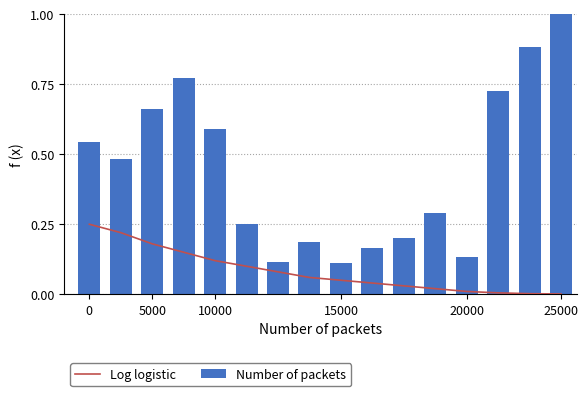

True or false: Number of packets has a value of 0.4 at 5000.

False